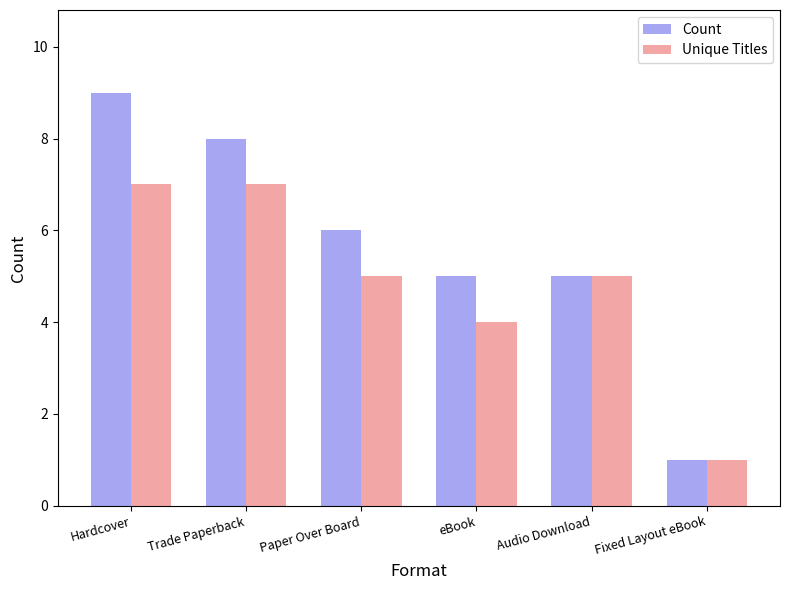

List the series in order of their overall mean, lowest first.

Unique Titles, Count